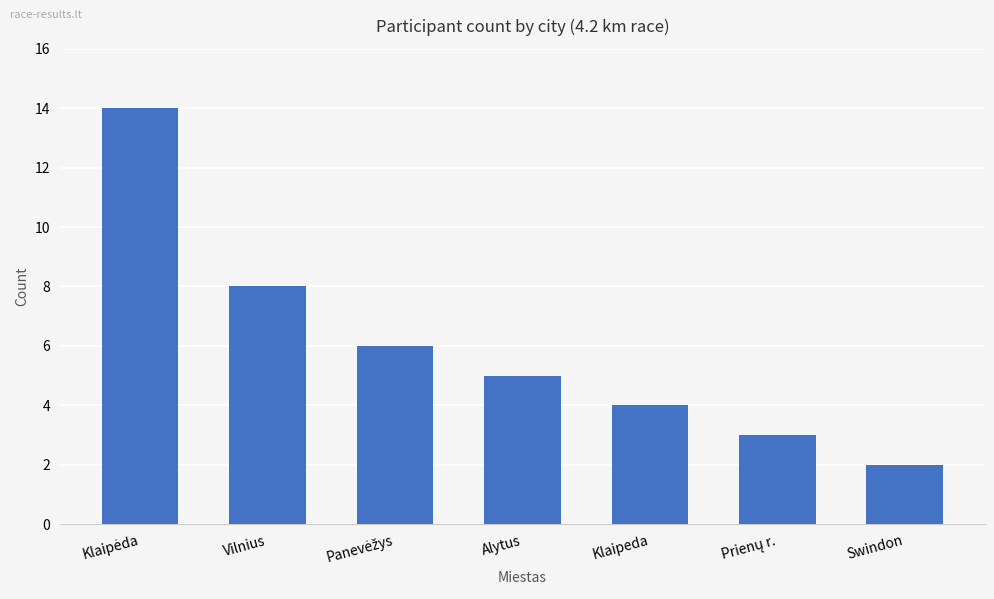

Between Klaipeda and Vilnius, which is larger?

Vilnius